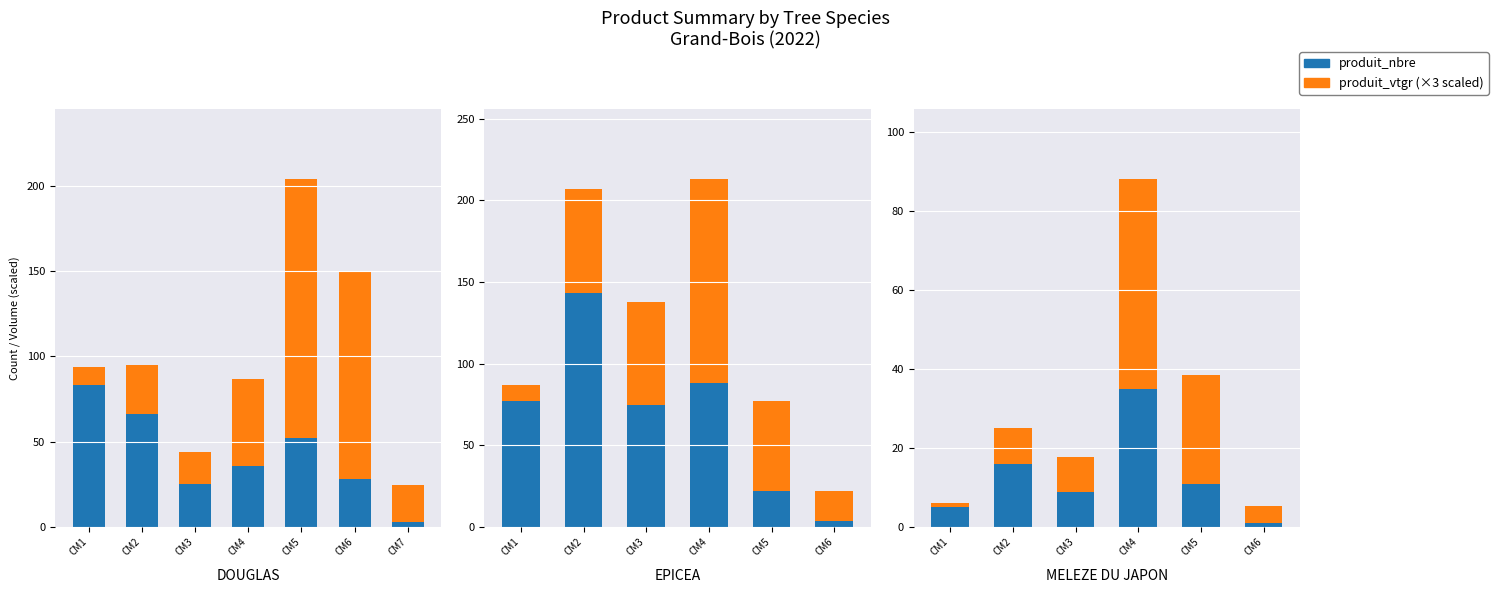

At which category is the sum across all series the highest?

CM4